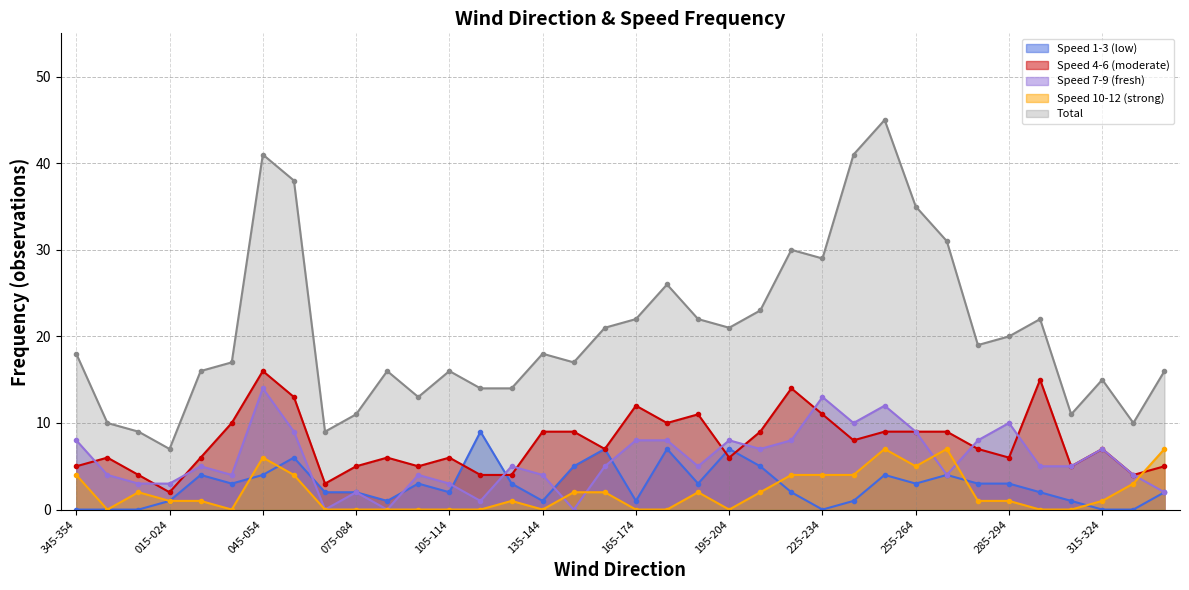

How many interior local peaks does the Total series have?

9